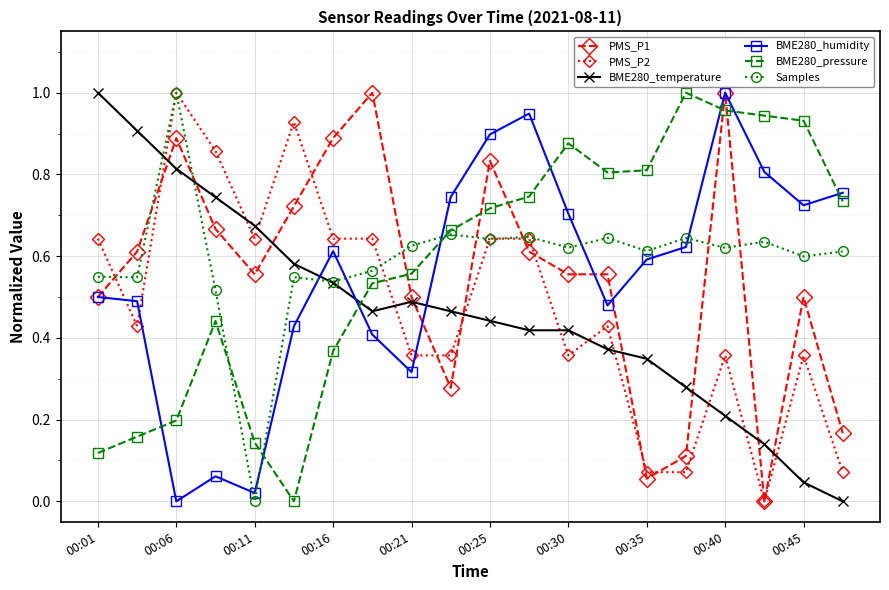

After their last crossing, which series has the higher values: BME280_humidity or BME280_temperature?

BME280_humidity